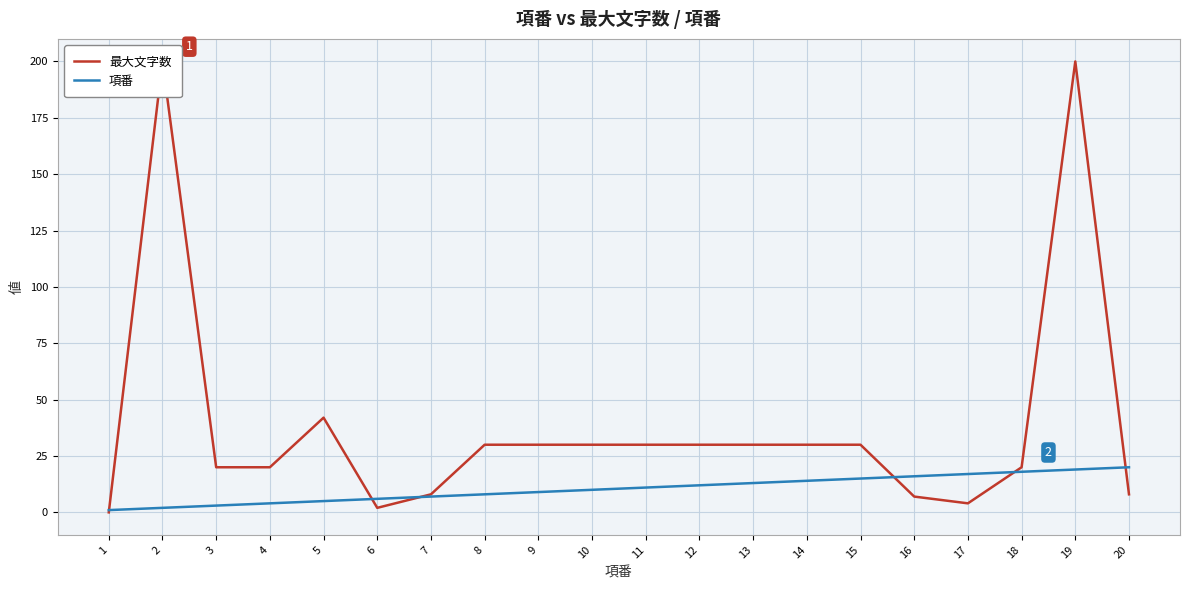

True or false: 最大文字数 has more than 0 interior local peaks.

True